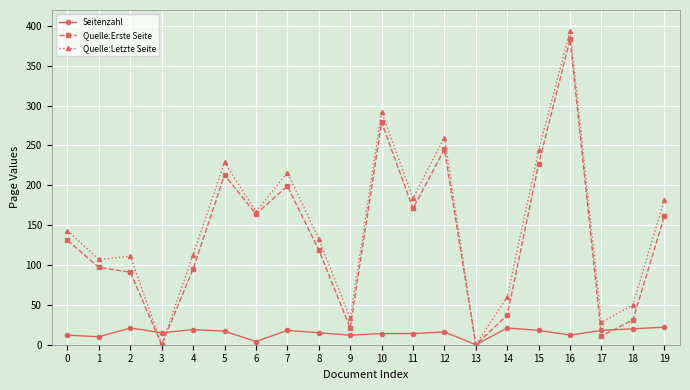

At which category does Seitenzahl reach its first local peak?

2